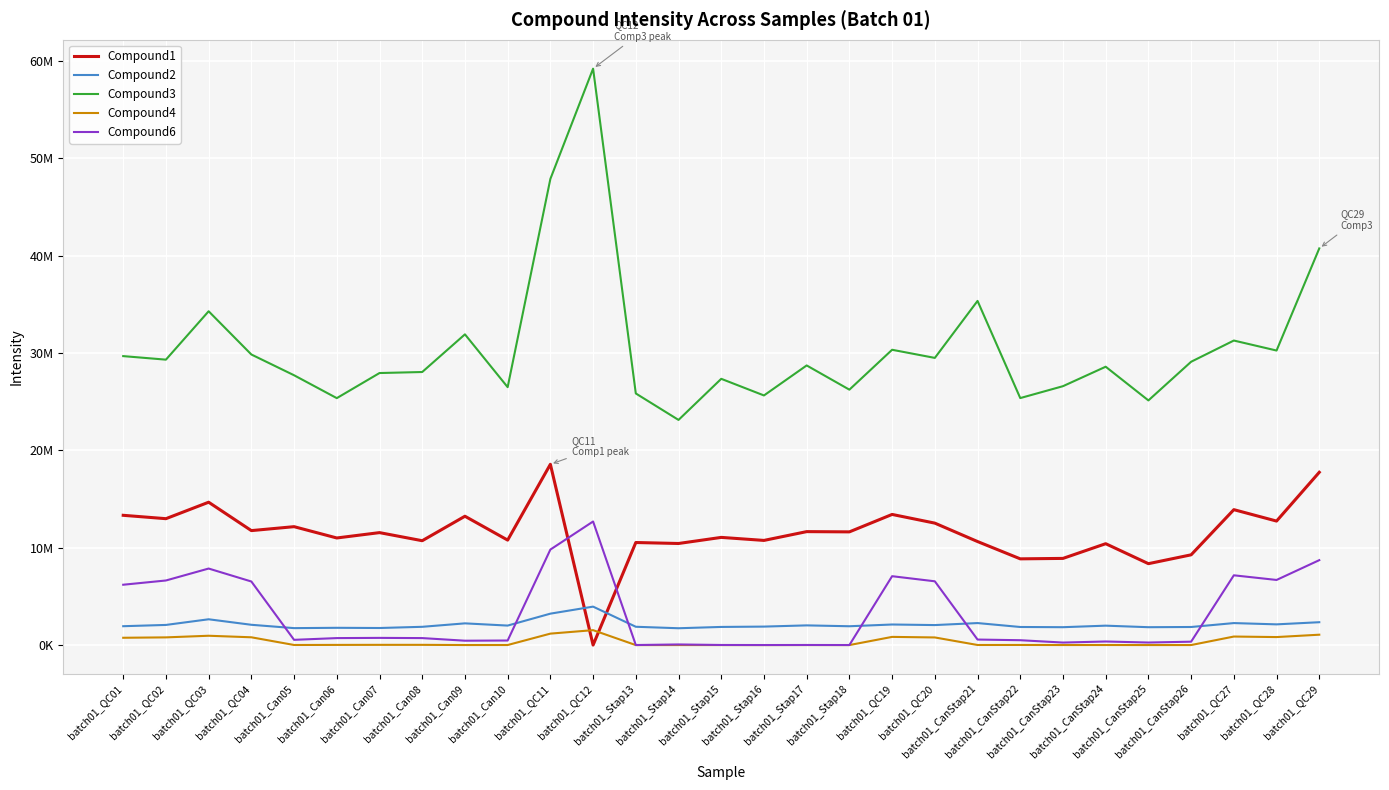

Reading right to left, what are all the values shown in this chart?

Compound1: 17749210	12739261	13911269	9272472	8363985	10415278	8904877	8859408	10637008	12527939	13420621	11630015	11655003	10751987	11062583	10436740	10536187	6428	18569514	10784550	13235873	10721830	11553189	11003111	12164022	11759467	14675209	12984398	13331142
Compound2: 2352139	2131530	2263003	1860609	1839769	1997611	1840195	1860994	2264369	2058528	2116789	1937445	2026320	1902086	1867207	1732753	1884775	3952559	3231303	2006415	2234389	1879962	1757062	1777528	1744705	2087960	2653575	2072451	1941985
Compound3: 40738890	30252489	31278834	29100094	25129198	28590213	26591308	25369507	35347120	29494885	30330643	26233107	28721285	25639960	27347594	23125837	25844428	59198810	47875941	26491367	31914065	28046380	27941514	25363992	27712651	29845472	34284578	29315660	29678672
Compound4: 1069731	826471	880236	7197	5275	10635	7695	15741	13098	787584	844621	5424	8052	4259	5109	5026	2595	1536420	1180219	10132	8162	28328	27669	21665	13398	803719	961811	794799	754905
Compound6: 8725228	6691739	7169729	352416	266064	371427	262948	503082	571396	6553728	7077725	8612	13738	8510	14677	68855	9990	12695878	9812691	472867	453043	721463	742590	720878	542022	6532405	7863648	6636988	6201160